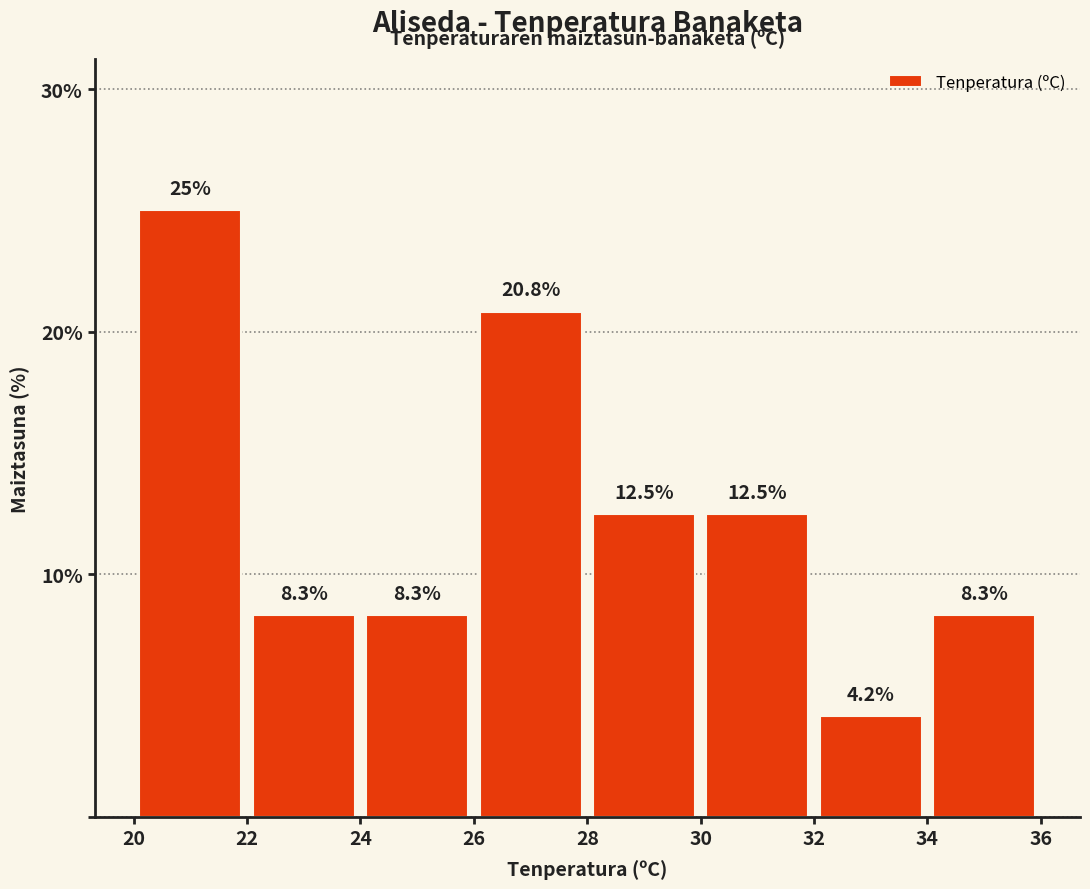

Reading left to right, transcribe this chart: for each bar, give the range it covers on the x-axis and its height.

20 to 22: 25.0
22 to 24: 8.3
24 to 26: 8.3
26 to 28: 20.8
28 to 30: 12.5
30 to 32: 12.5
32 to 34: 4.2
34 to 36: 8.3